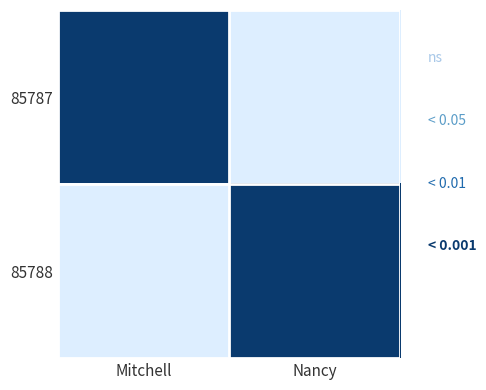

Reading left to right, what are all the values shown in this chart?

85787: Mitchell=1.0	Nancy=0.0
85788: Mitchell=0.0	Nancy=1.0